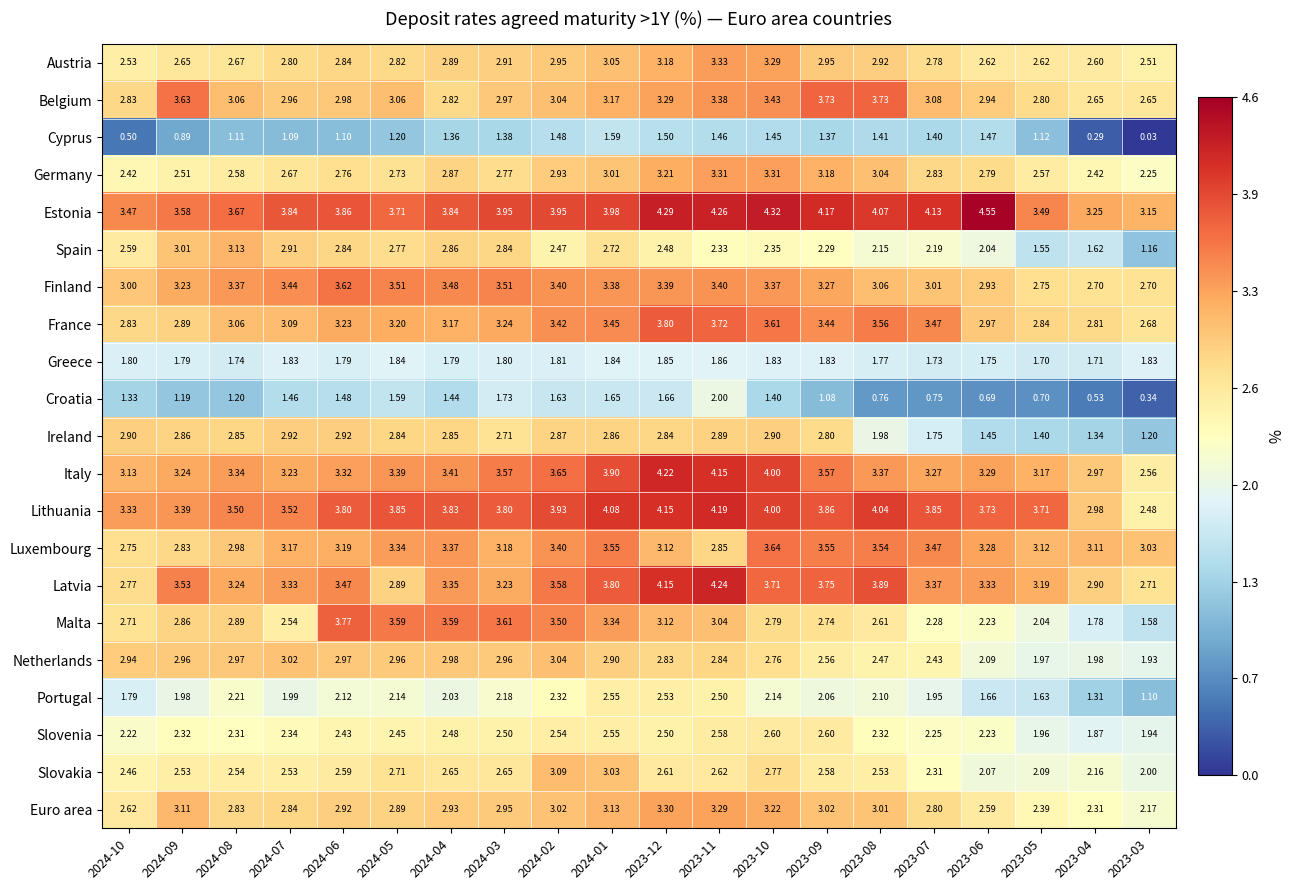

Is the value of Greece at 2023-07 greater than the value of France at 2023-03?

No